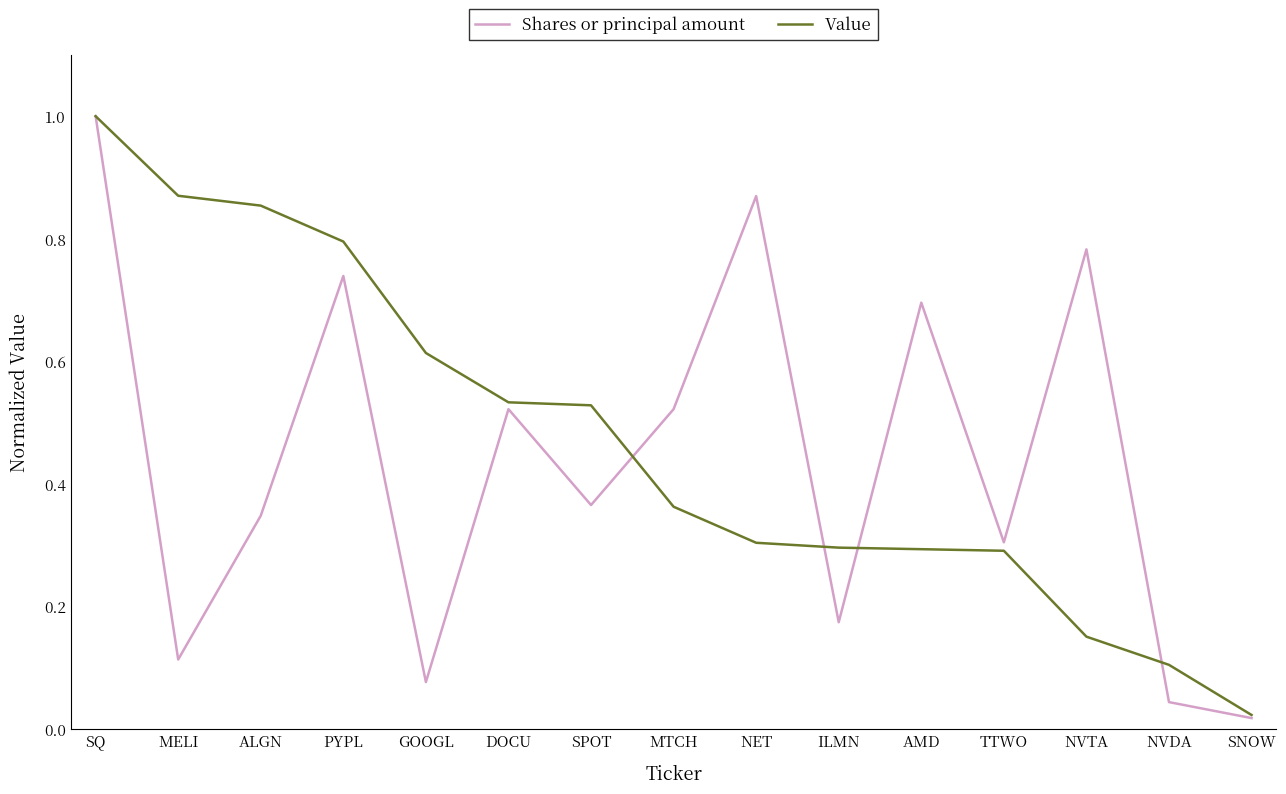

Rank the series at ILMN from highest to lowest value.

Value, Shares or principal amount